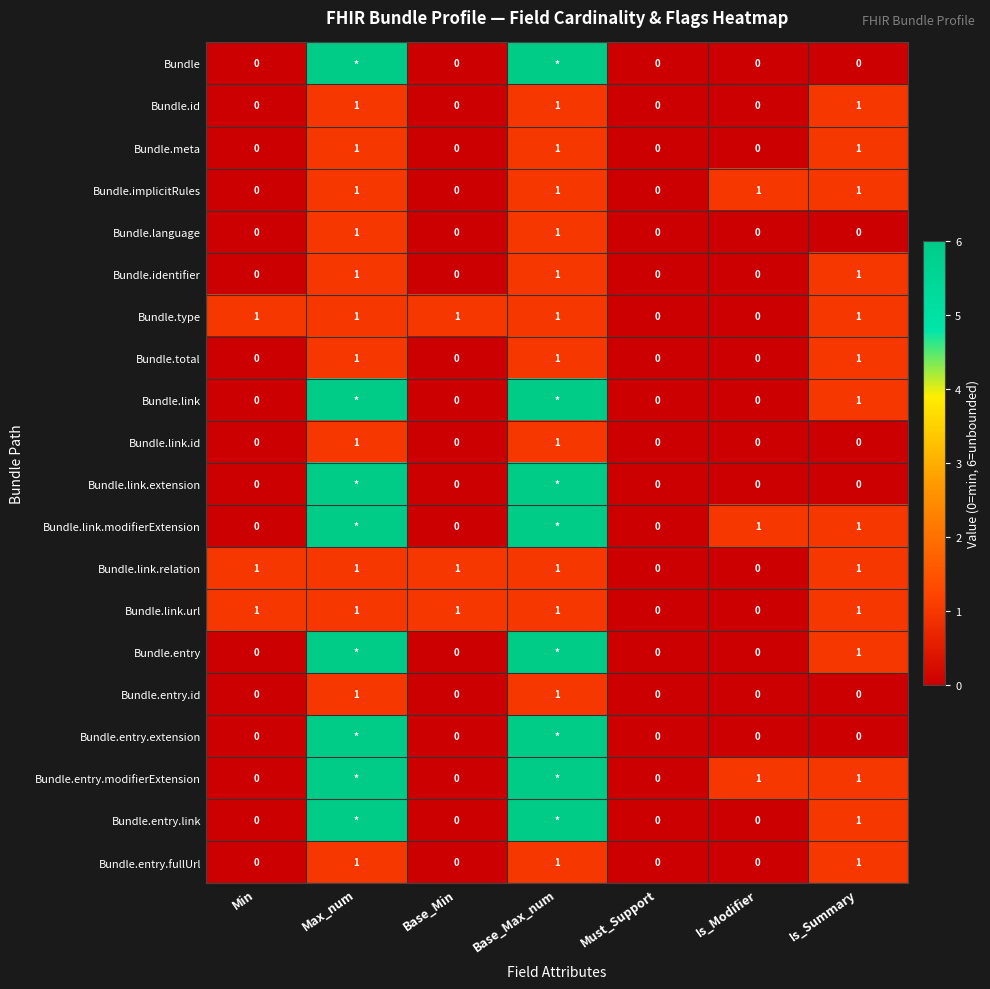

At which category is the sum across all series the highest?

Max_num